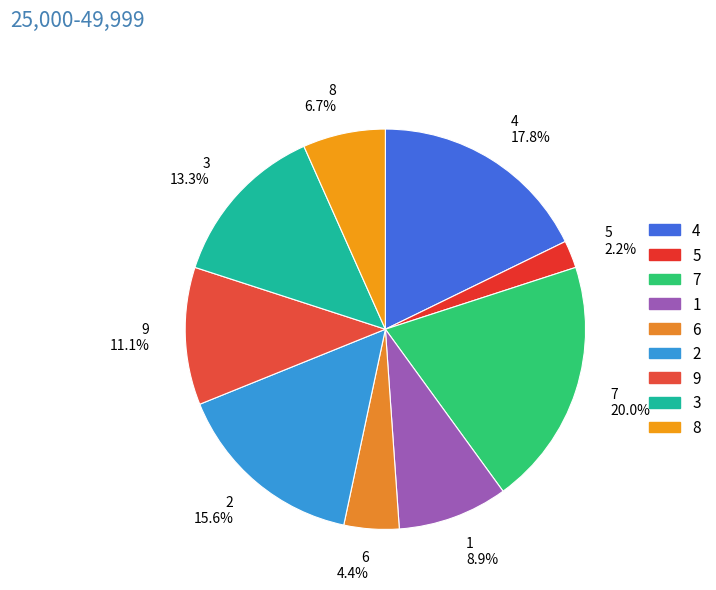

What is the ratio of the value at 3 to the value at 9?

1.2